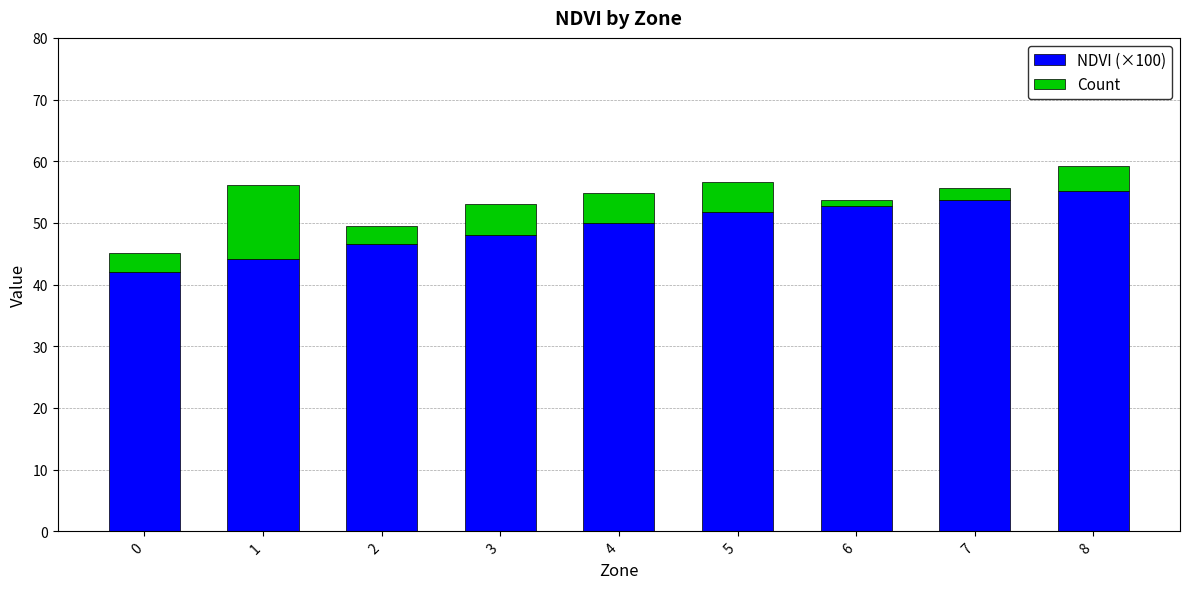

What is the value of the NDVI (×100) bar at the 5th from the left?

49.9